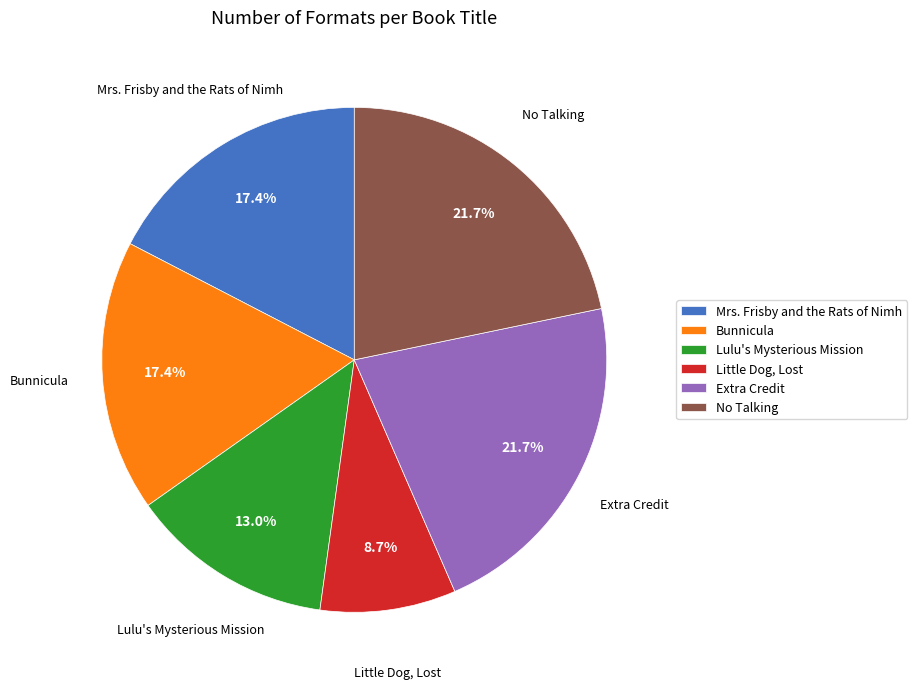

The No Talking slice represents 22% of the pie. True or false?

True